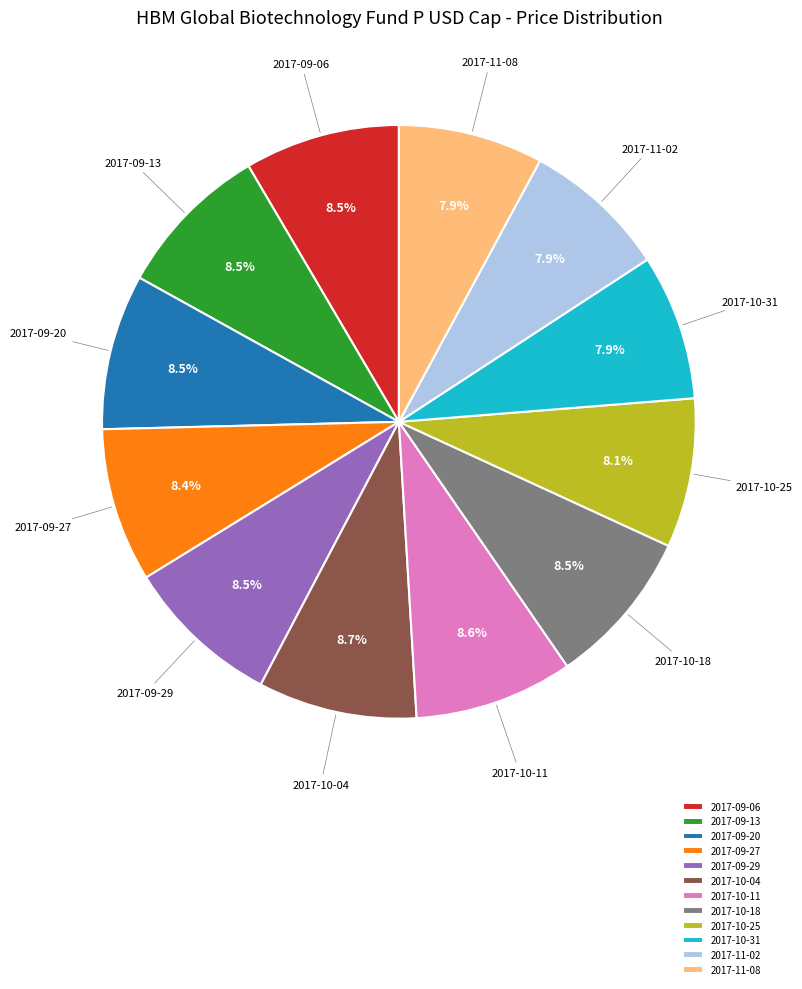

Is it true that 2017-10-04 is 9% of the pie?

True